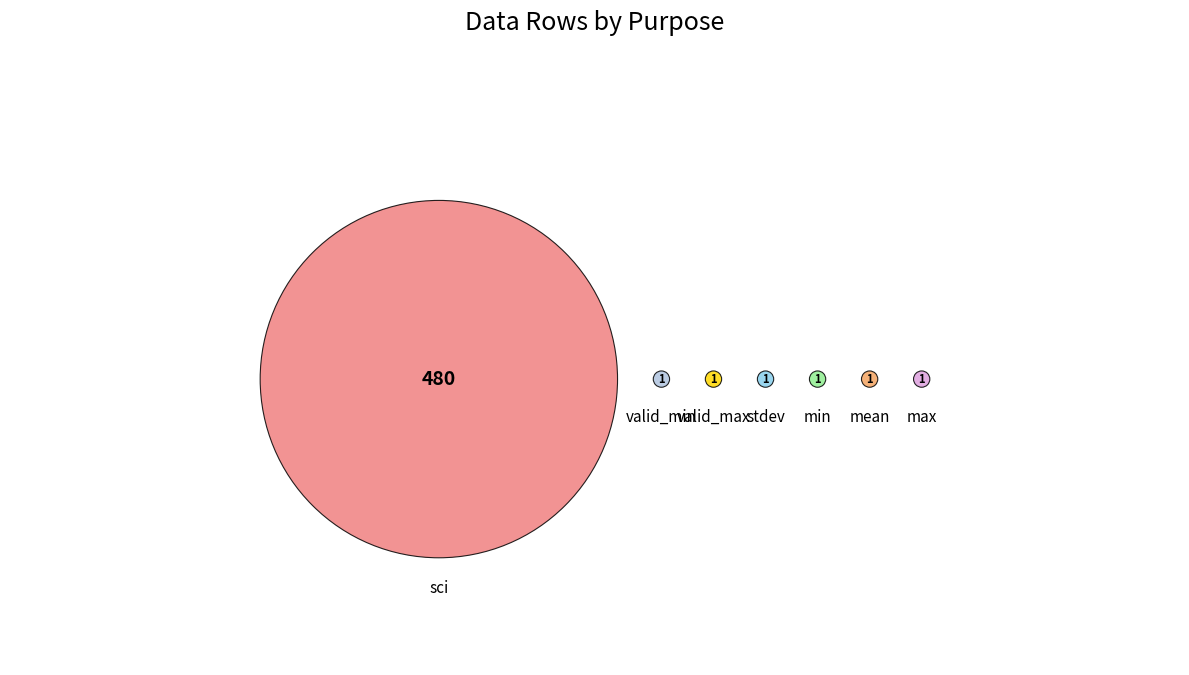

What percentage do stdev and max together represent?

0.4%